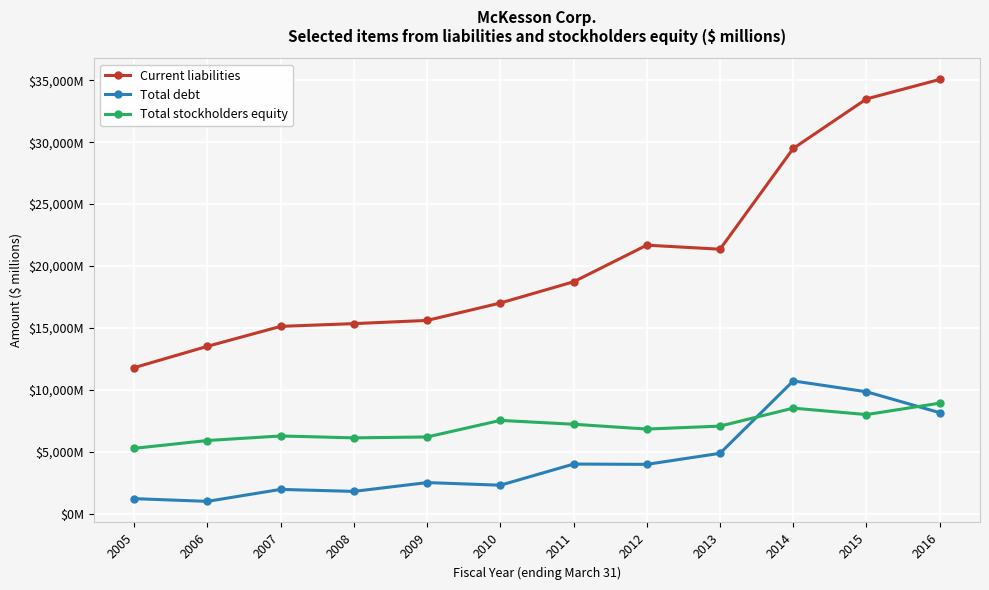

List the series in order of their peak value, lowest first.

Total stockholders equity, Total debt, Current liabilities